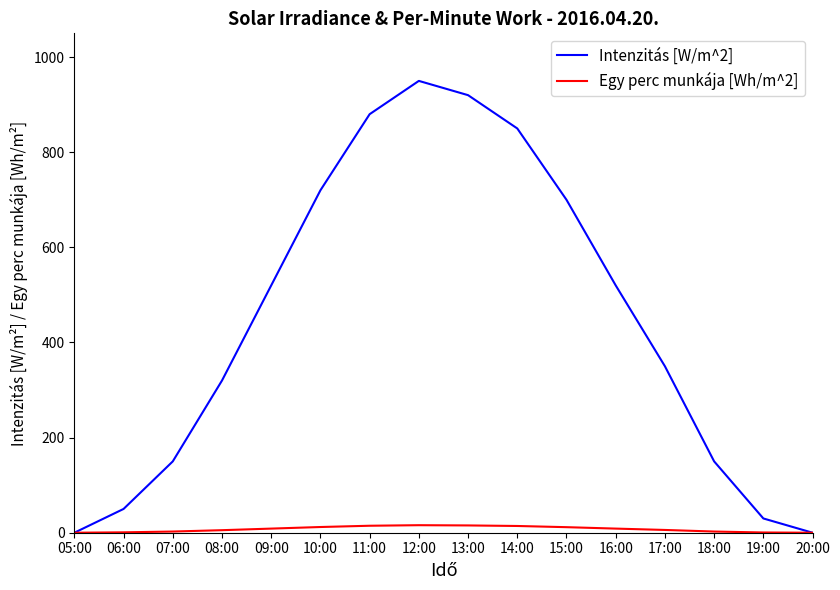

Is the value of Egy perc munkája [Wh/m^2] at 09:00 greater than the value of Intenzitás [W/m^2] at 13:00?

No